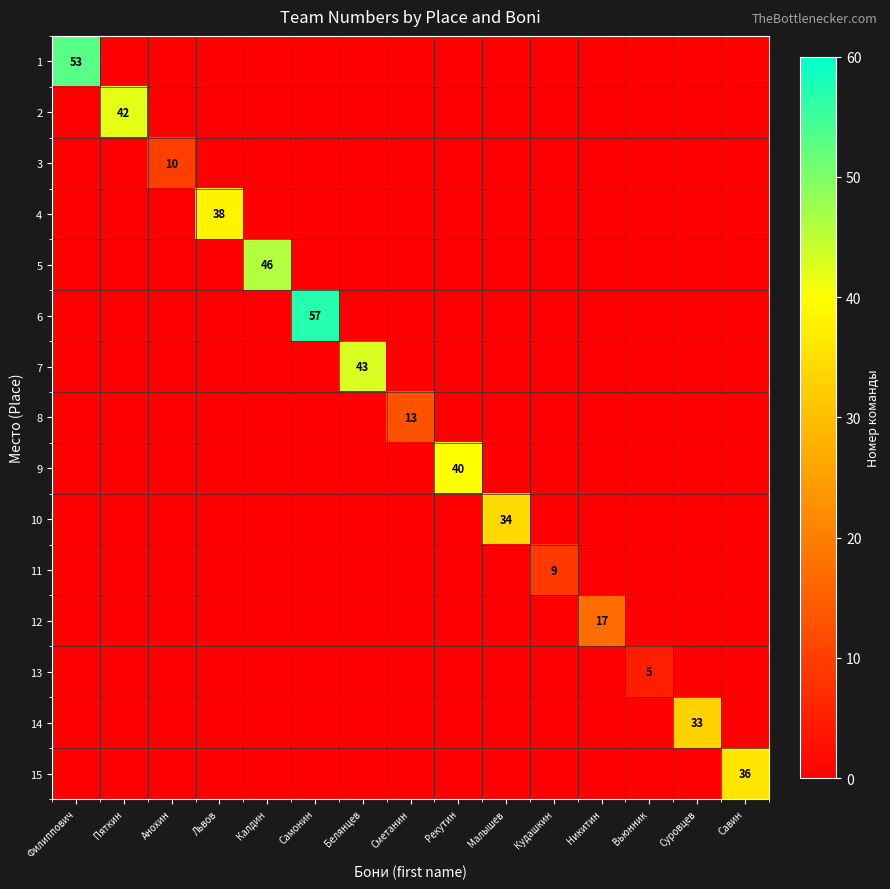

The value of 7 at Анохин is 26. True or false?

False